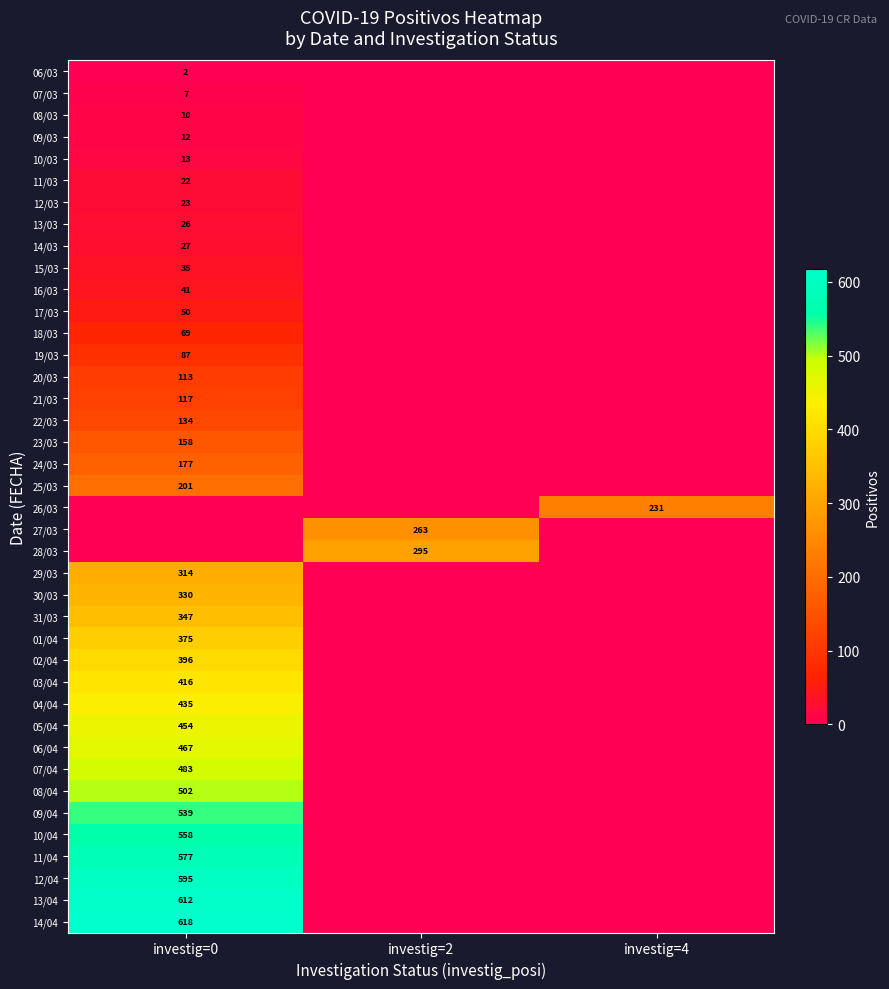

True or false: 08/03 has a value of 15 at investig=0.

False